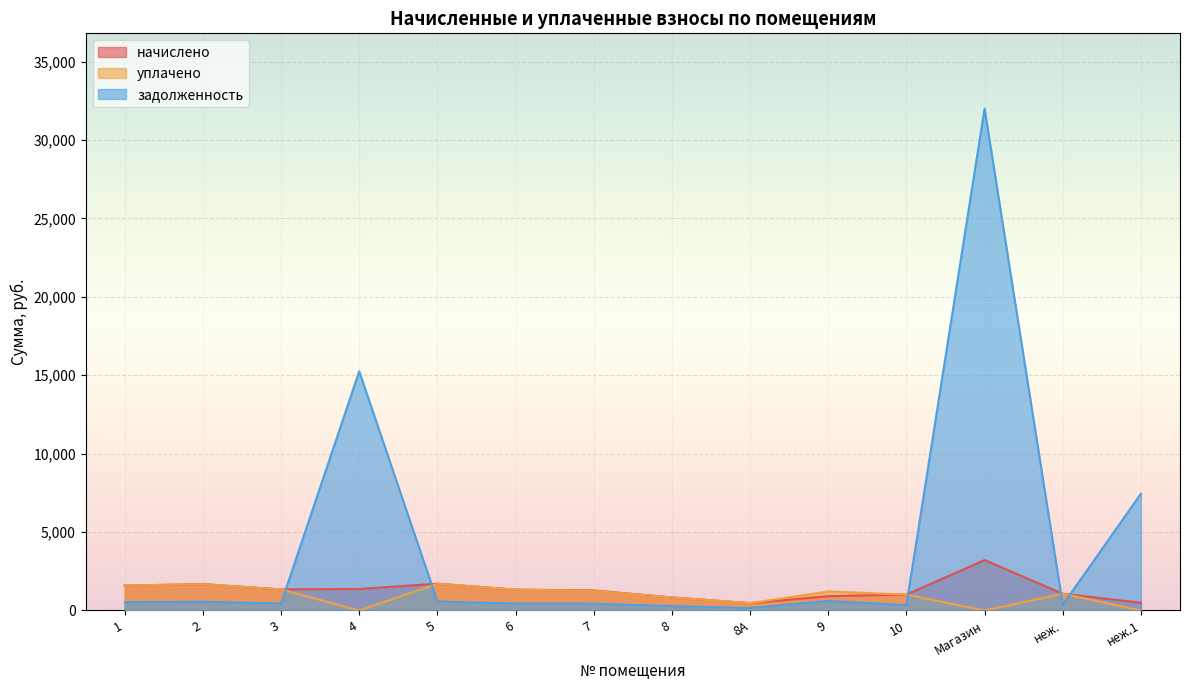

What value does the начислено series have at Магазин?

3214.1